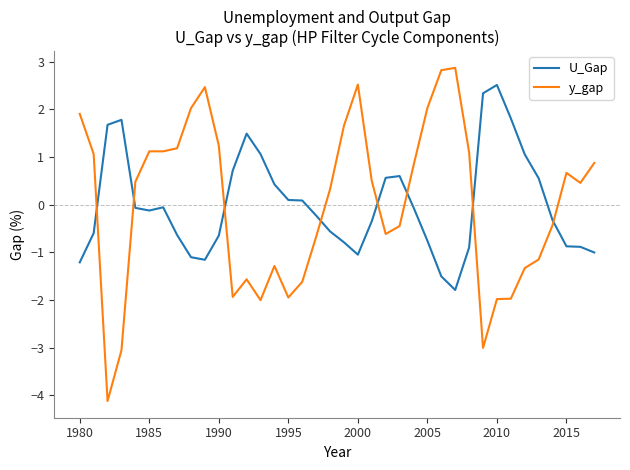

How many times do U_Gap and y_gap cross each other?

8